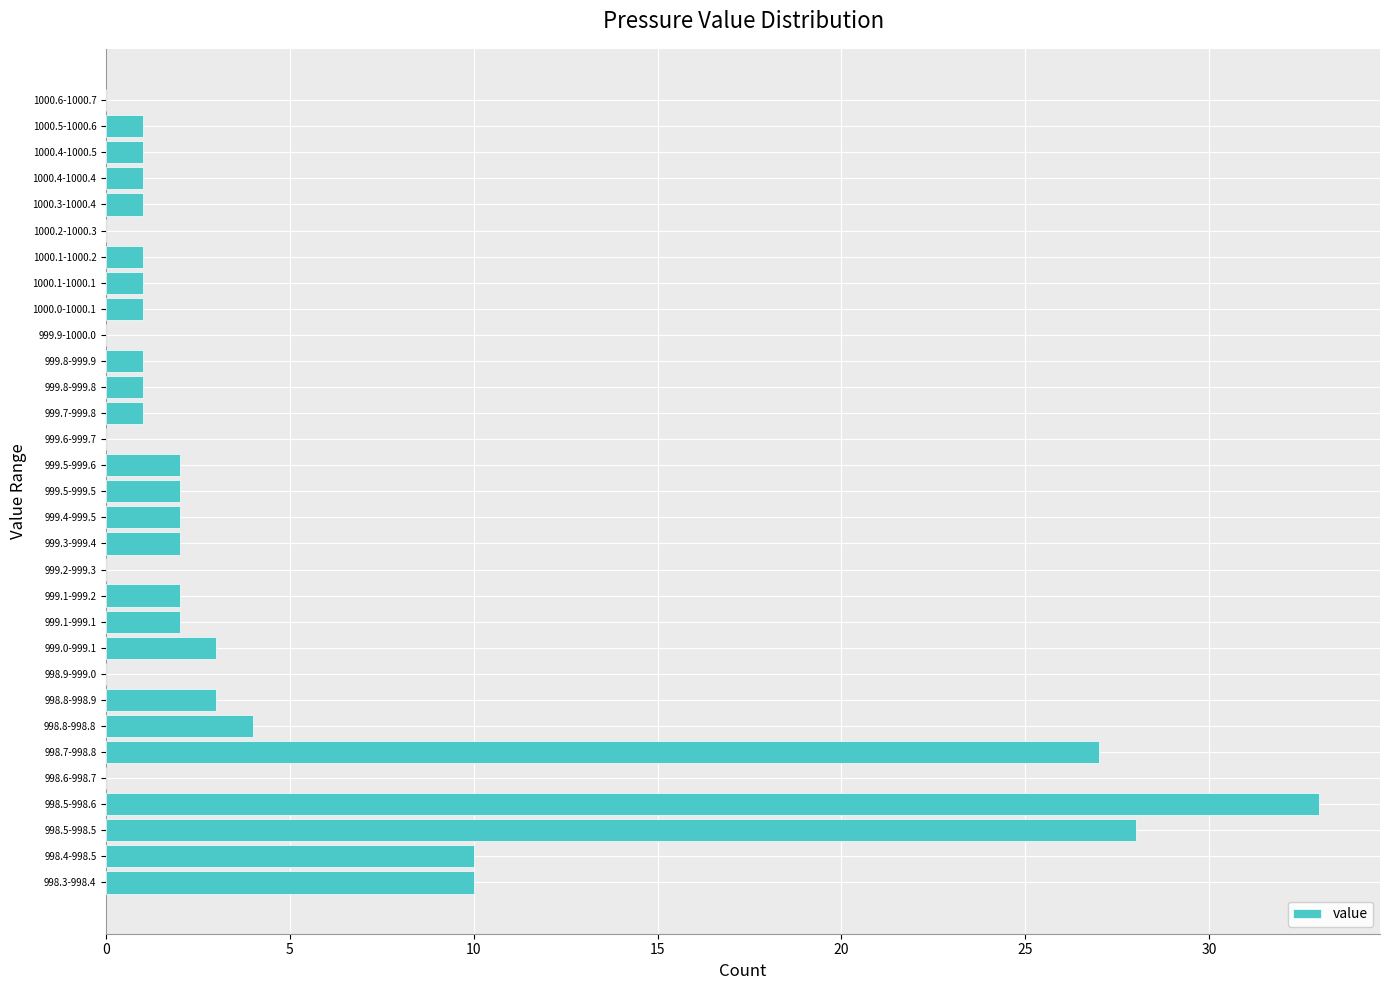

Between 998.5-998.6 and 999.6-999.7, which is larger?

998.5-998.6